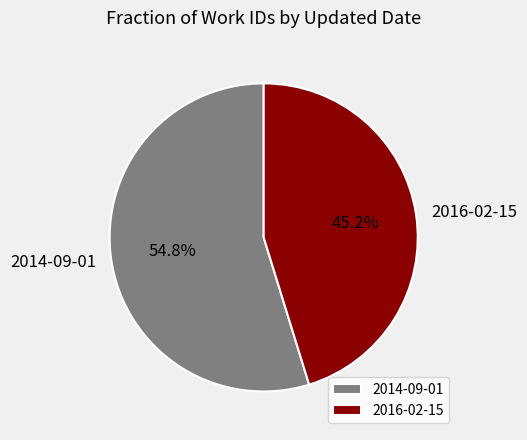

True or false: 2016-02-15 accounts for 57% of the total.

False